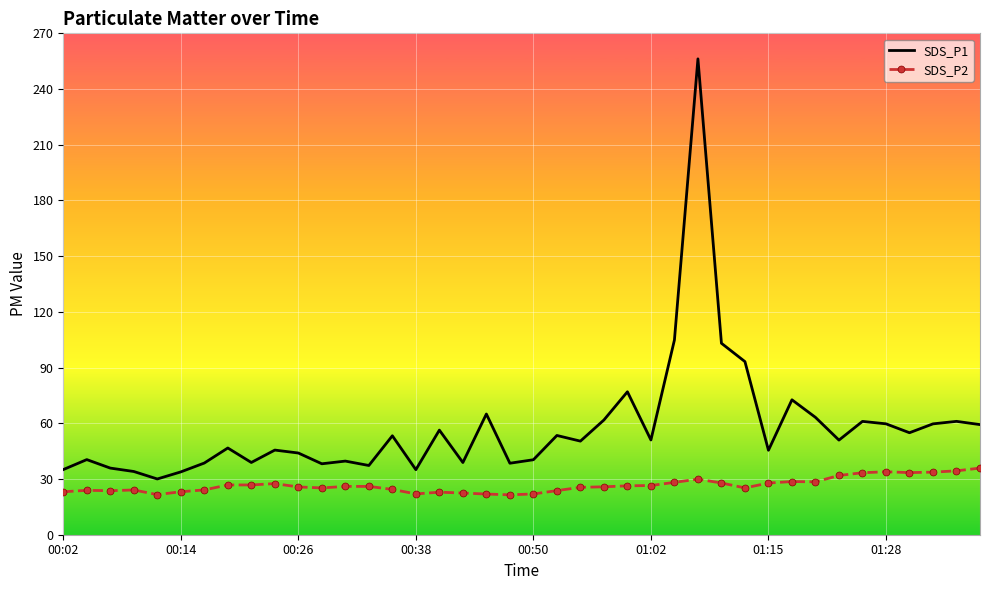

What is the difference between the maximum and minimum values in the SDS_P2 series?

14.4